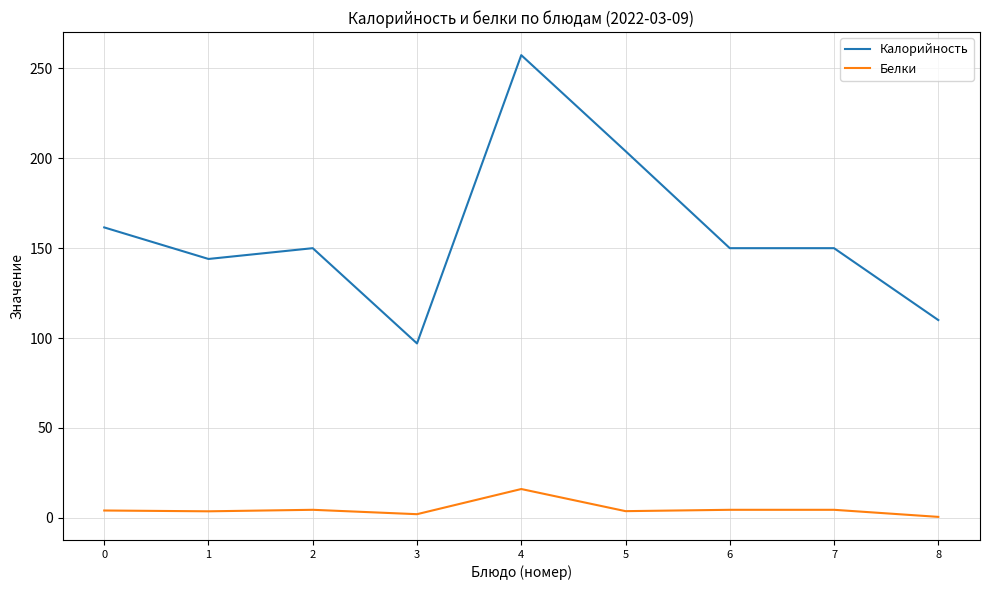

What is the difference between the maximum and minimum values in the Калорийность series?

160.4